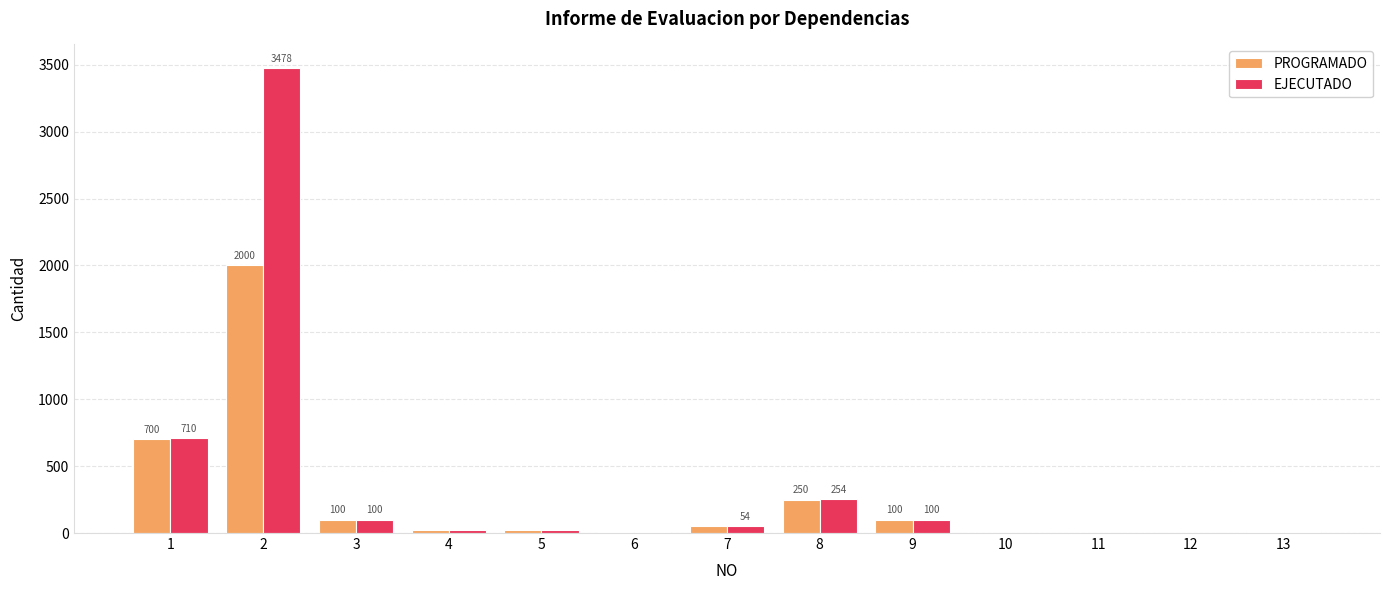

At which category is the sum across all series the highest?

2